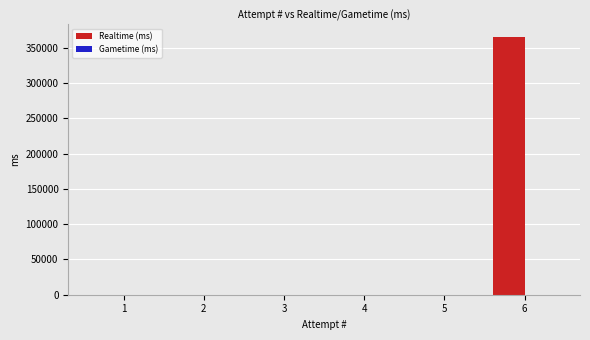

The value at 3 is 136350. True or false?

False